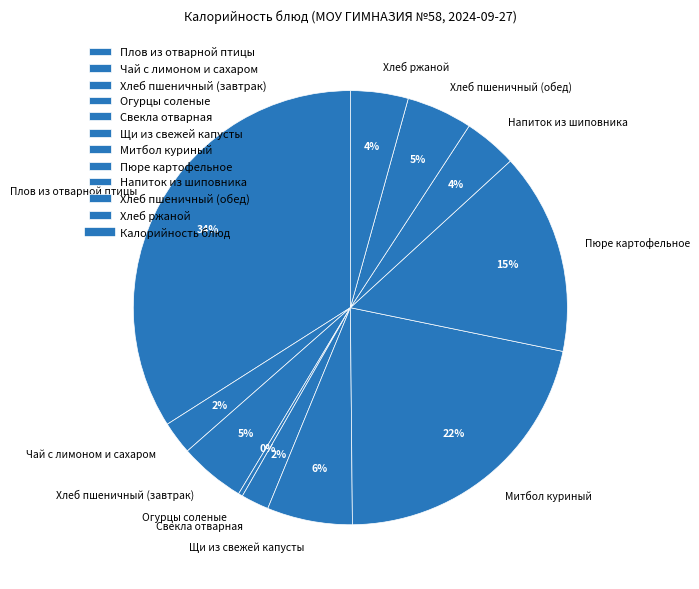

Which category has the smallest portion of the pie?

Огурцы соленые